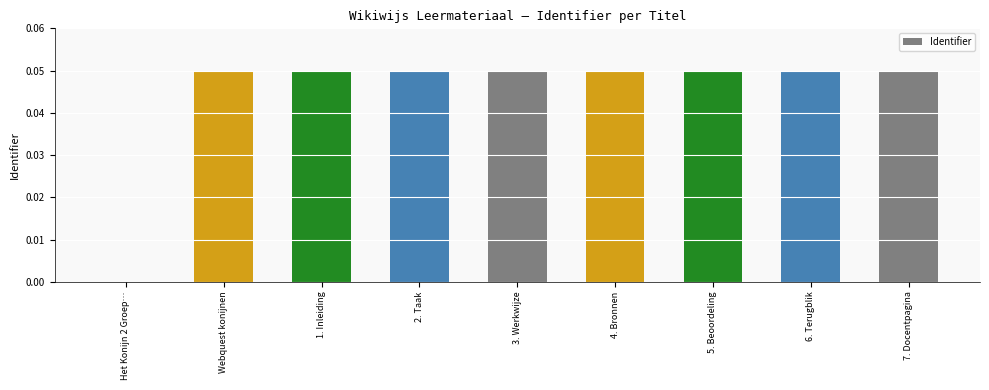

The chart shows a value of 0.0 at 6. Terugblik. True or false?

True